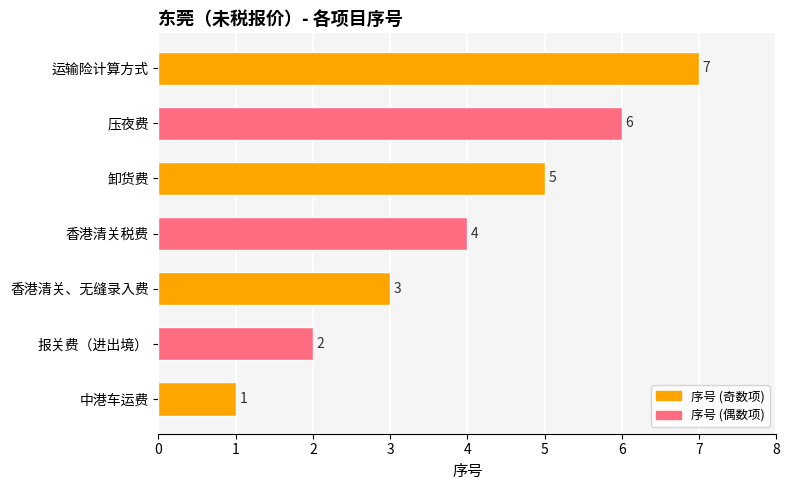

What is the difference between the maximum and minimum values?

6